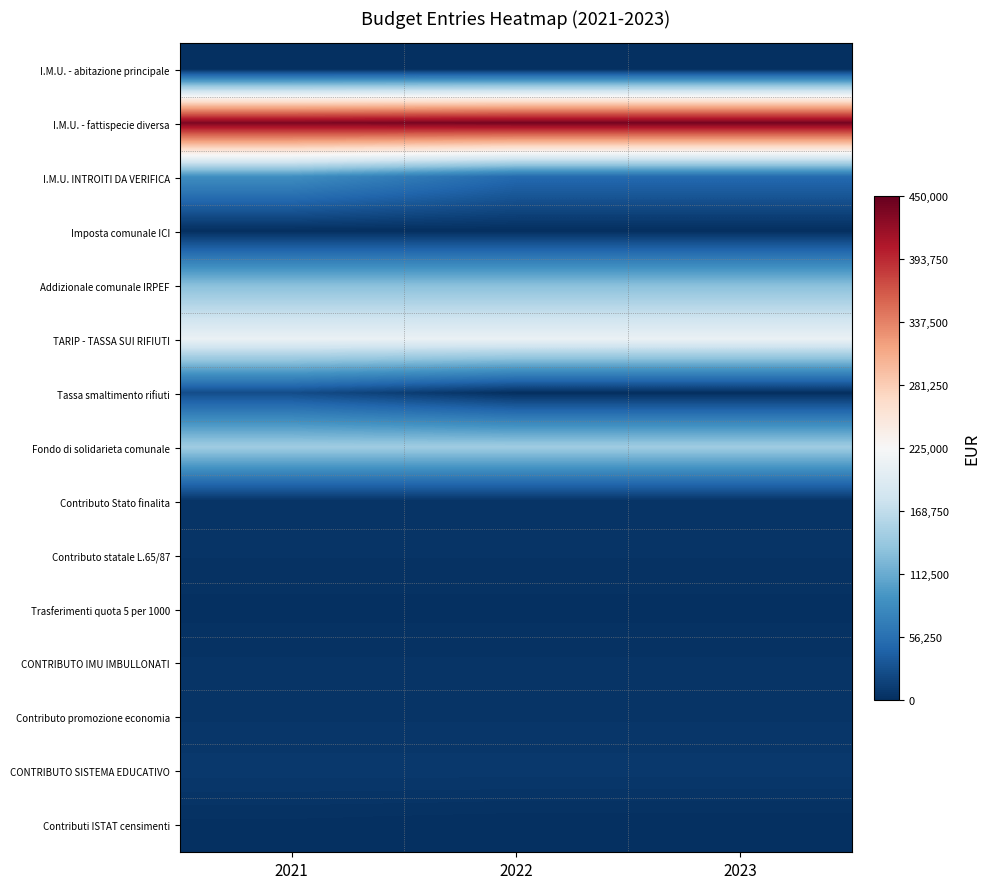

Rank the series at 2022 from highest to lowest value.

I.M.U. - fattispecie diversa, TARIP - TASSA SUI RIFIUTI, Fondo di solidarieta comunale, Addizionale comunale IRPEF, I.M.U. INTROITI DA VERIFICA, CONTRIBUTO SISTEMA EDUCATIVO, Contributo promozione economia, Contributo Stato finalita, CONTRIBUTO IMU IMBULLONATI, Contributo statale L.65/87, Trasferimenti quota 5 per 1000, I.M.U. - abitazione principale, Imposta comunale ICI, Tassa smaltimento rifiuti, Contributi ISTAT censimenti